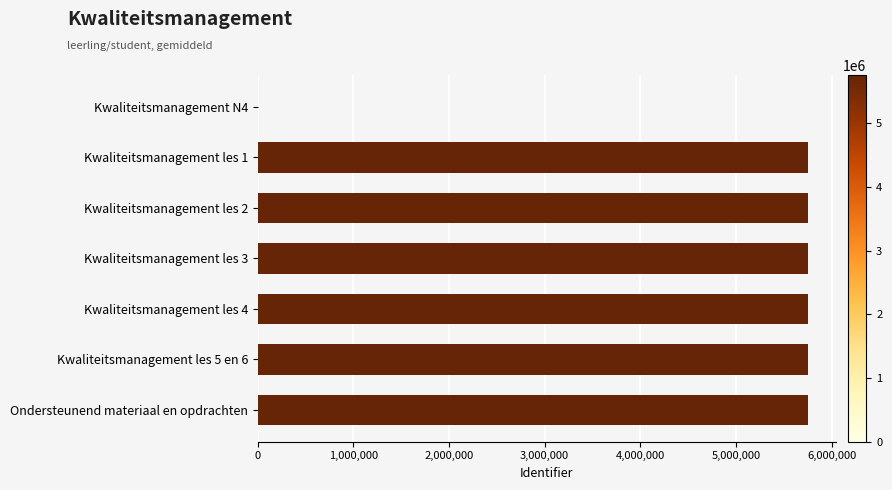

What is the sum of all values?

34538759